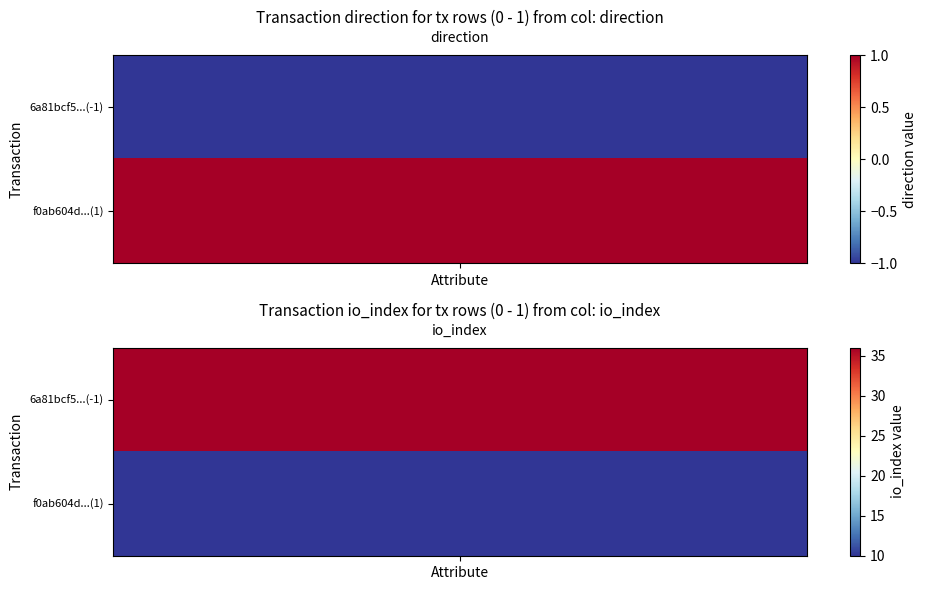

The f0ab604d368c0924d2a00a1a22ddb249df78f1a series shows 1 at 0. True or false?

False